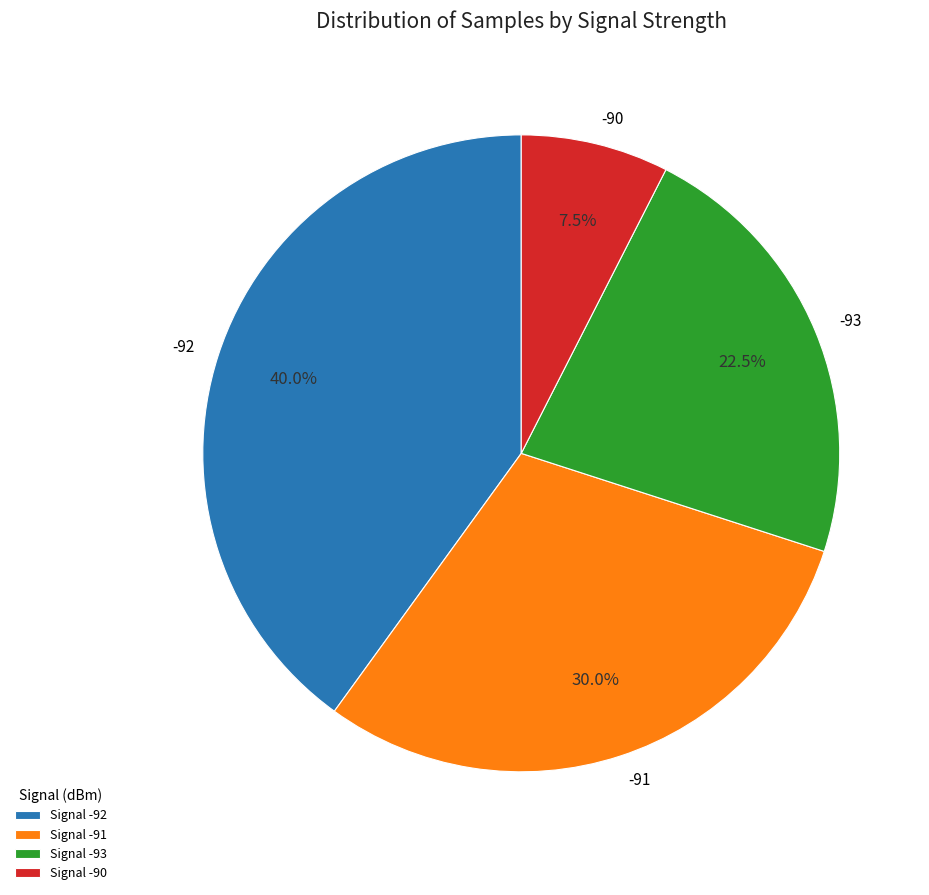

Does -90 represent more than half of the total?

No